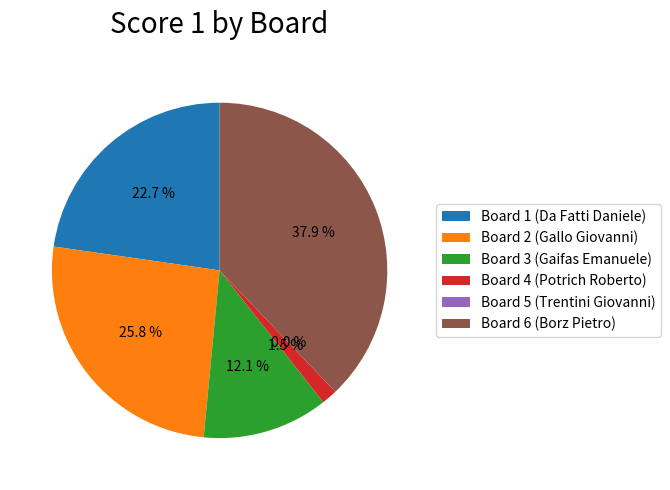

How many slices are in this pie chart?

6